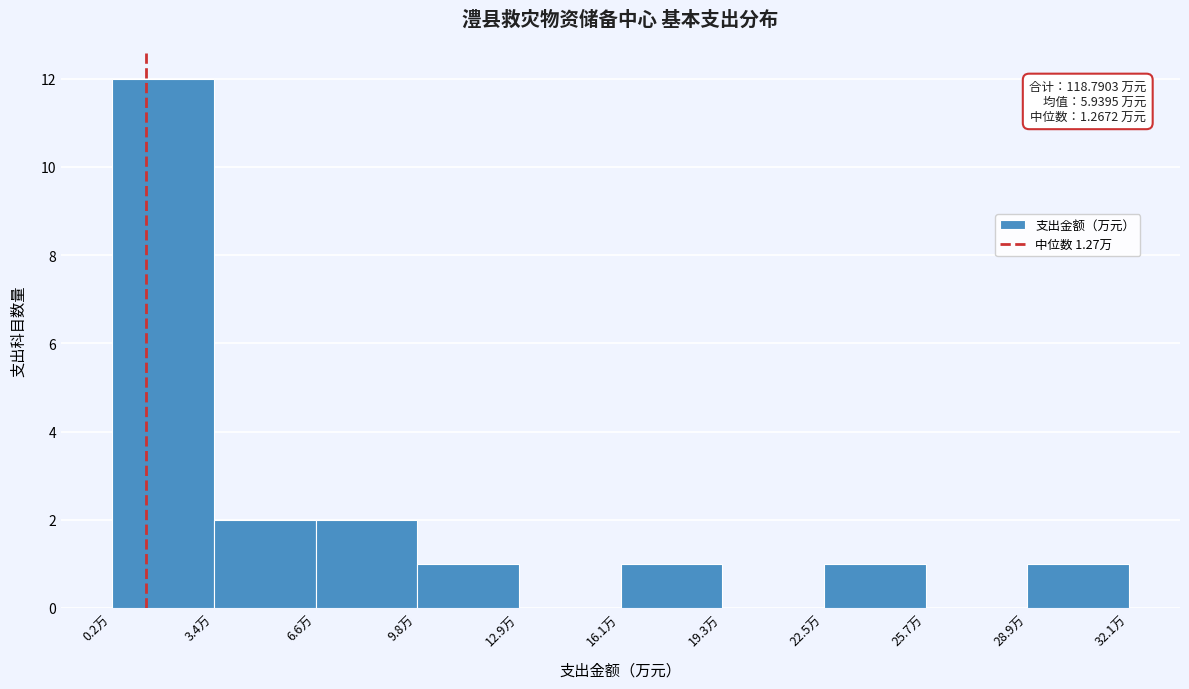

Over which range of the x-axis is the bar tallest?

0.0 to 3.5